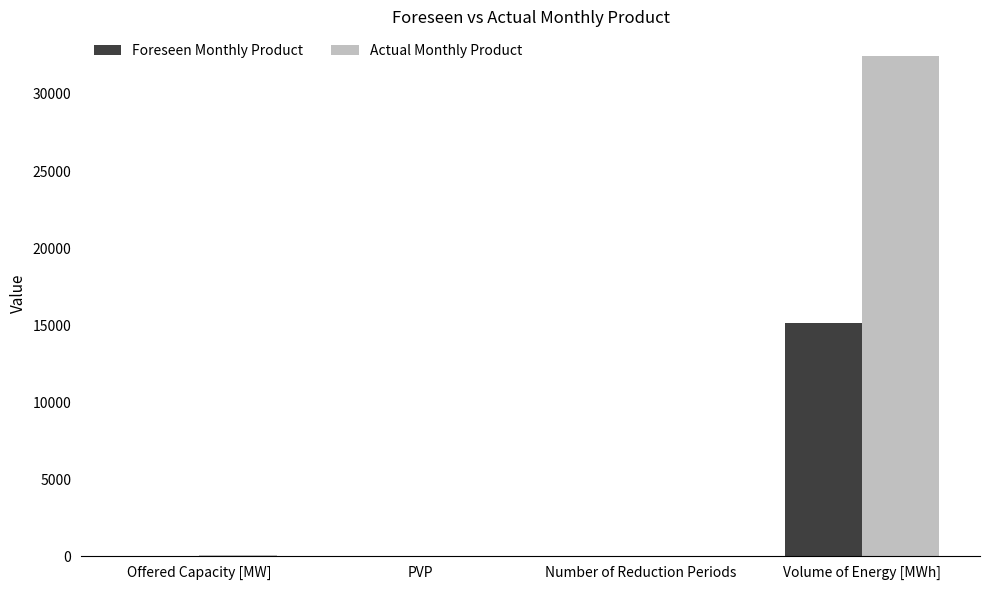

At which category is the sum across all series the highest?

Volume of Energy [MWh]